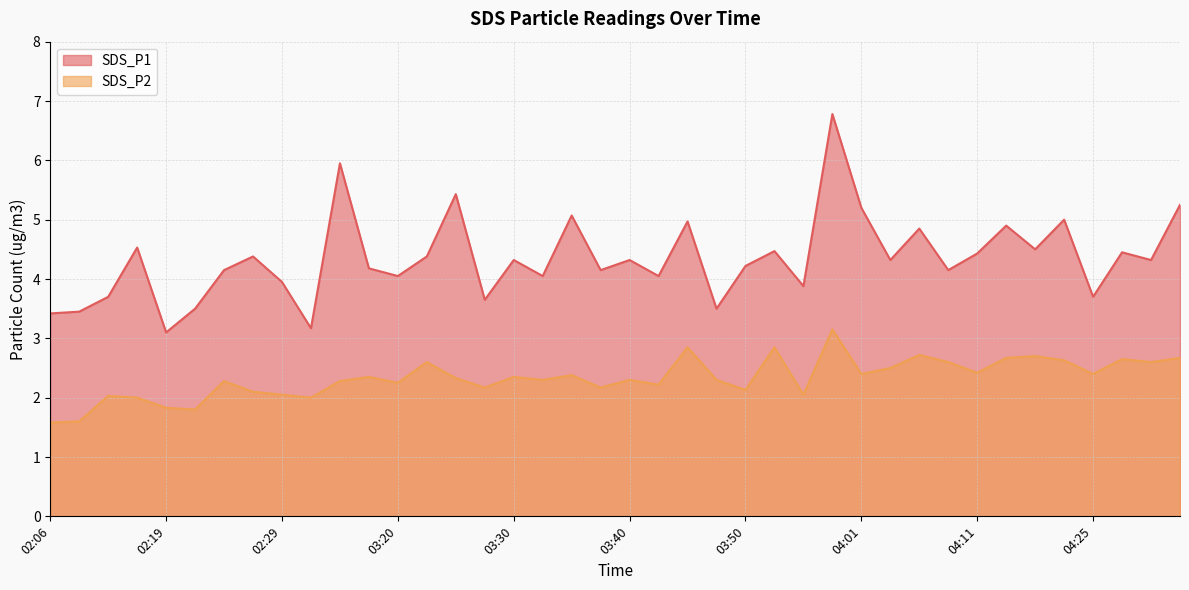

Read the SDS_P2 value at 03:28.

2.2